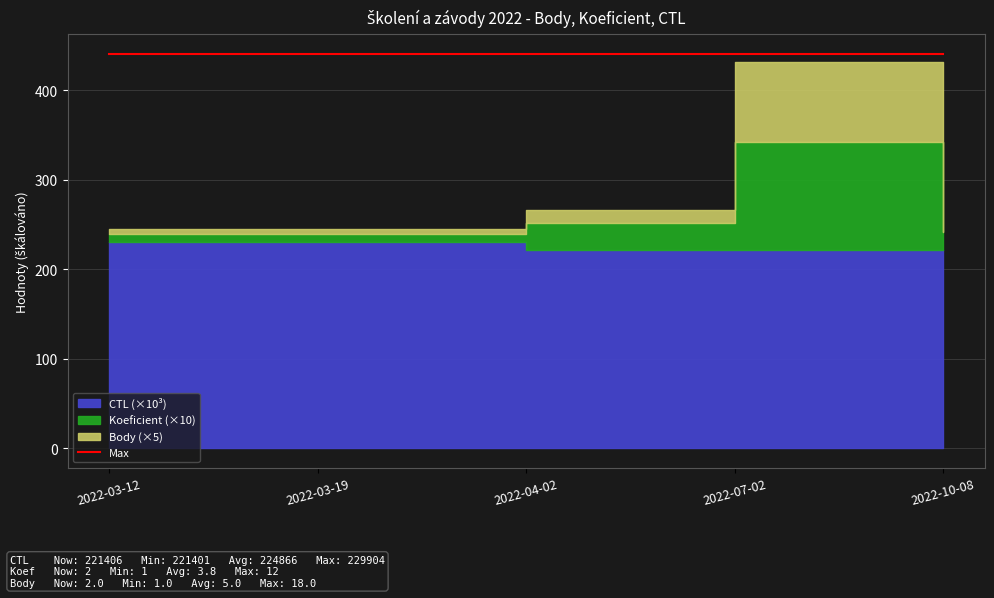

Reading left to right, extract all data points from this chart.

Body: 1	1	3	18	2
Koeficient: 1	1	3	12	2
CTL: 229901	229904	221401	221720	221406